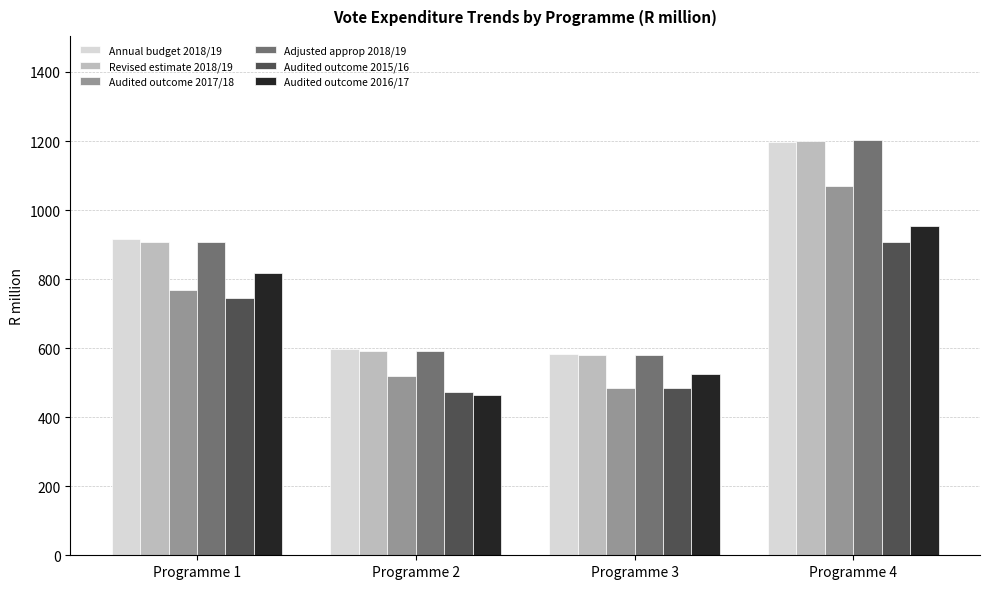

What is the difference between the maximum and minimum values in the Adjusted approp 2018/19 series?

622.9